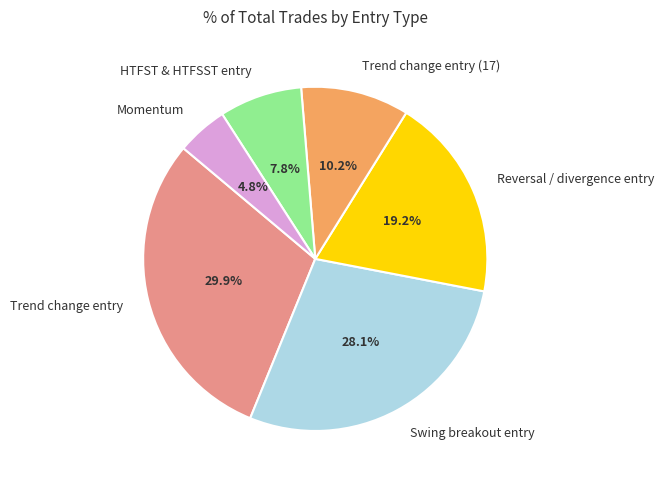

Which category has the biggest portion of the pie?

Trend change entry